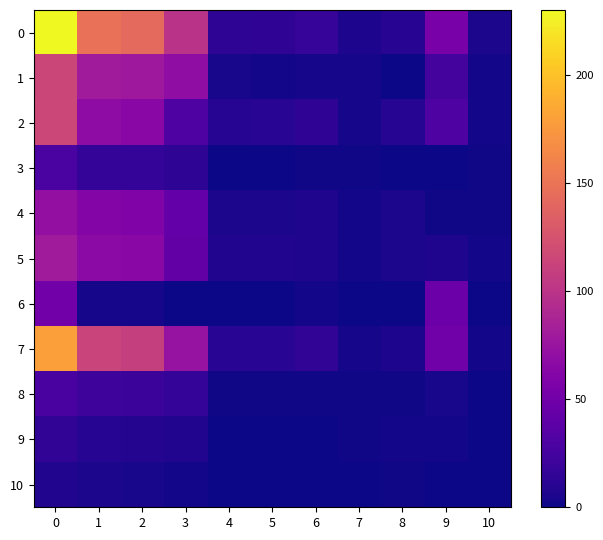

Count the number of data series in this chart.

11